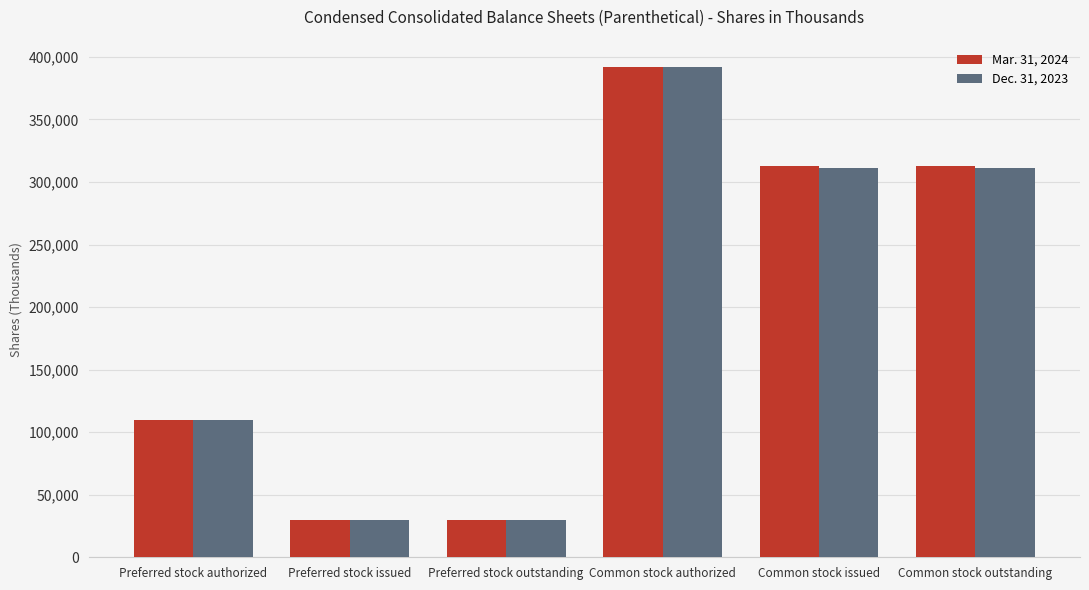

Rank the series by their average value, from lowest to highest.

Dec. 31, 2023, Mar. 31, 2024